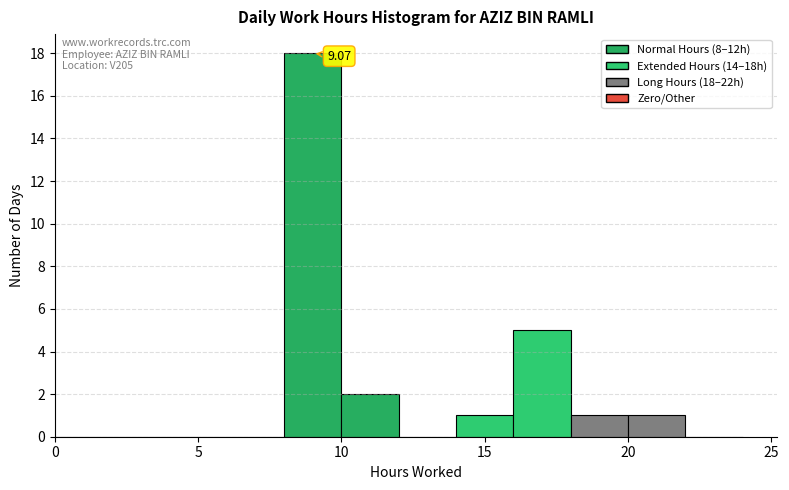

Over which range of the x-axis is the bar tallest?

8 to 10